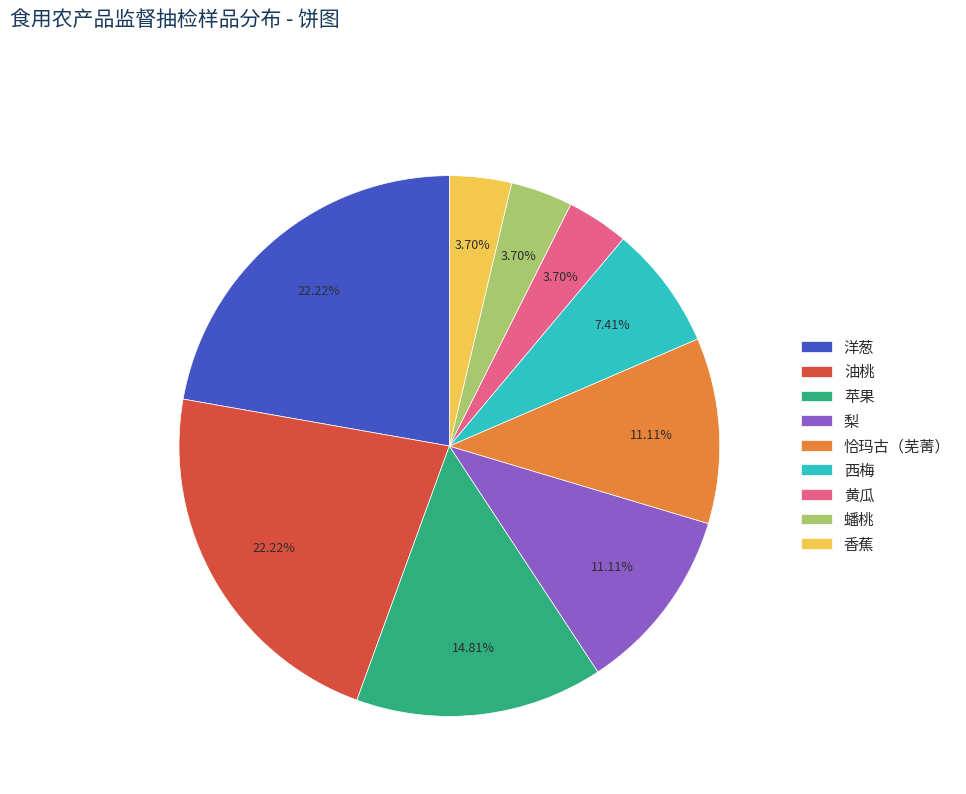

To the nearest percent, what is the combined percentage of 梨 and 洋葱?

33%